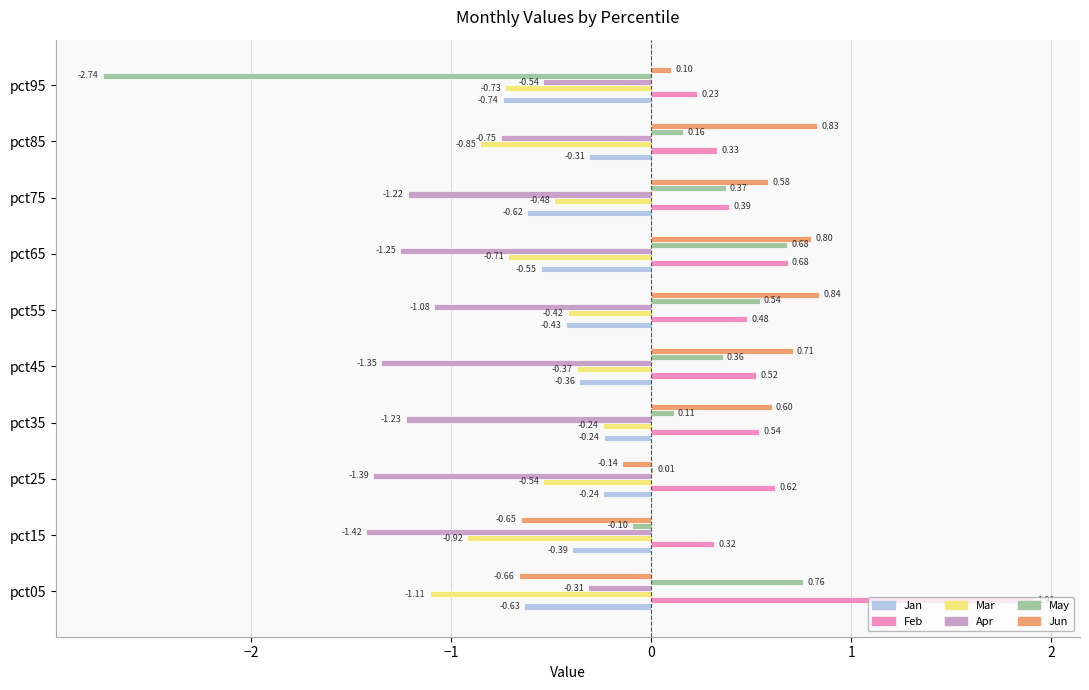

What is the total value across all series at pct75?

-1.0